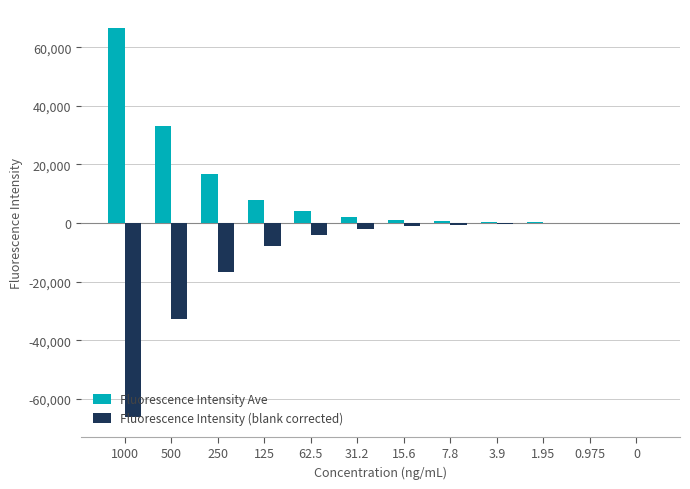

What is the total value across all series at 7.8?

82.0